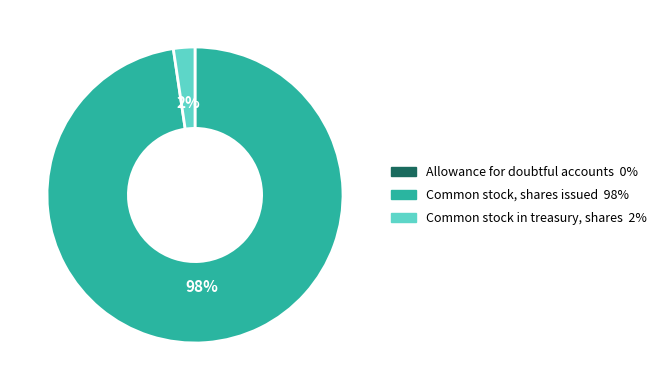

To the nearest percent, what is the average slice percentage?

33%